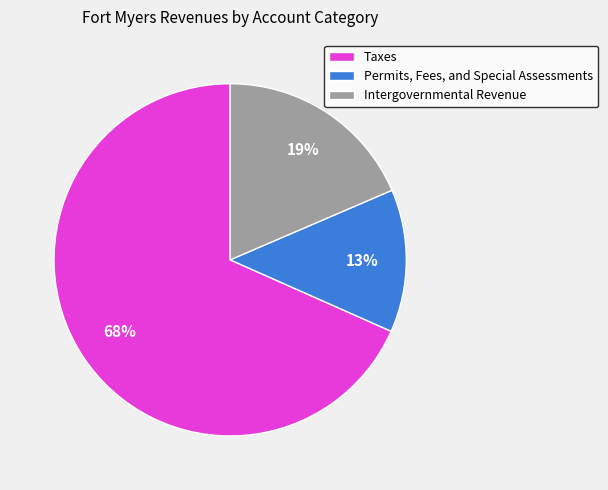

To the nearest percent, what percentage of the pie is Taxes?

68%